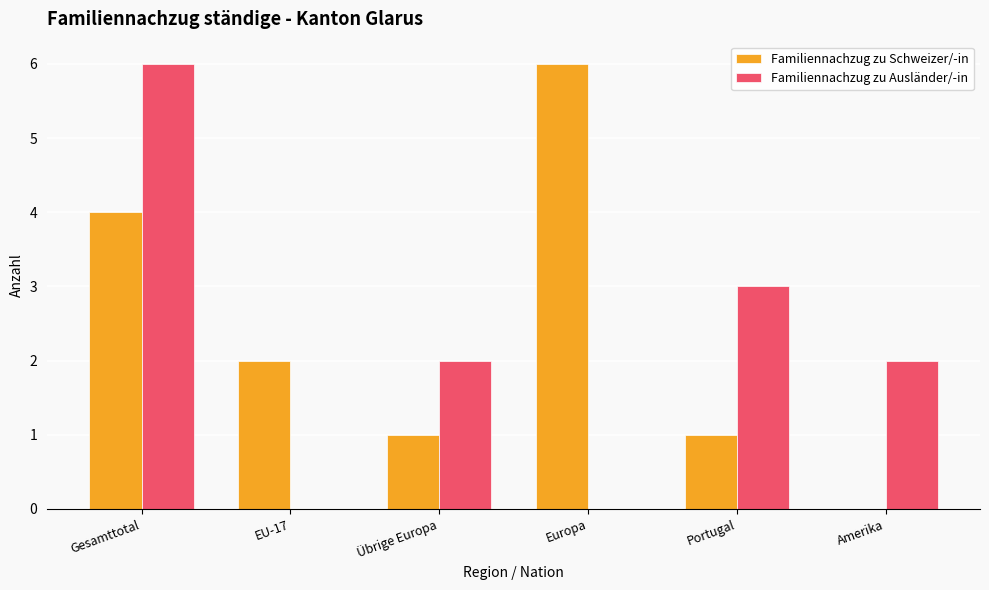

How many series are shown in this chart?

2